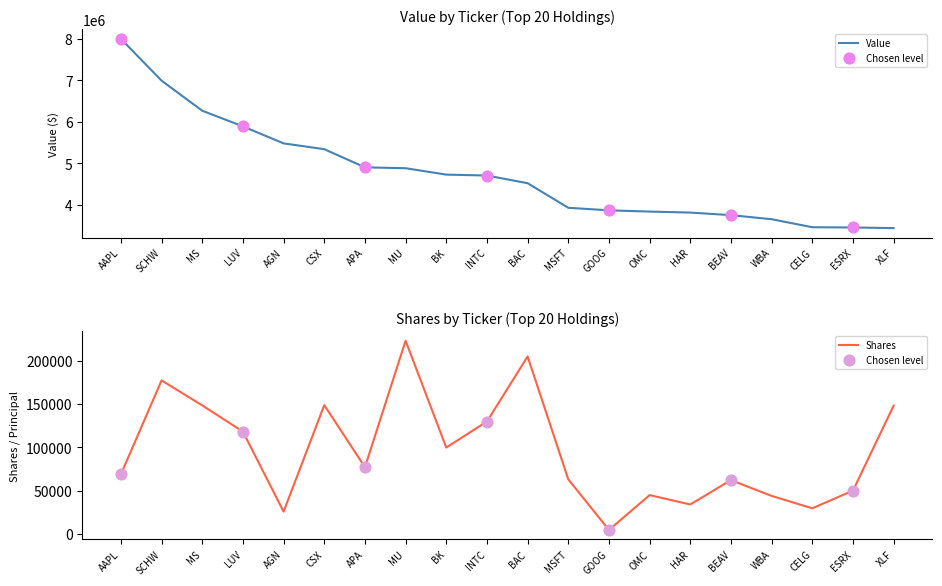

Which series contains the lowest Y value?

Shares